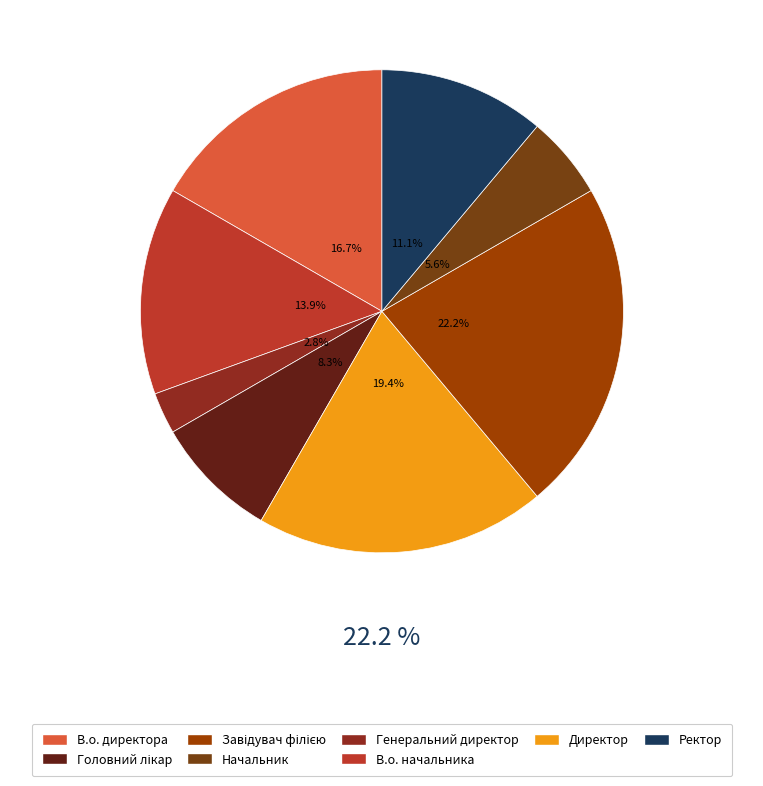

What percentage is the Начальник slice, to the nearest percent?

6%